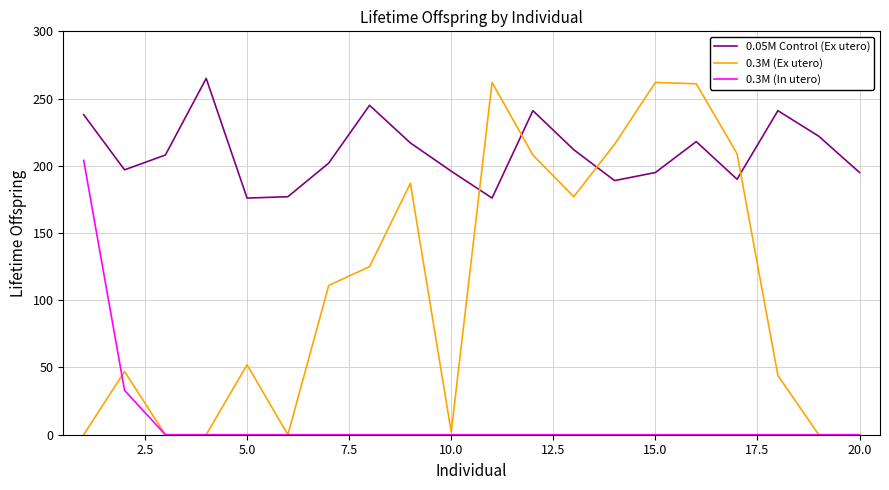

What is the greatest value displayed?

265